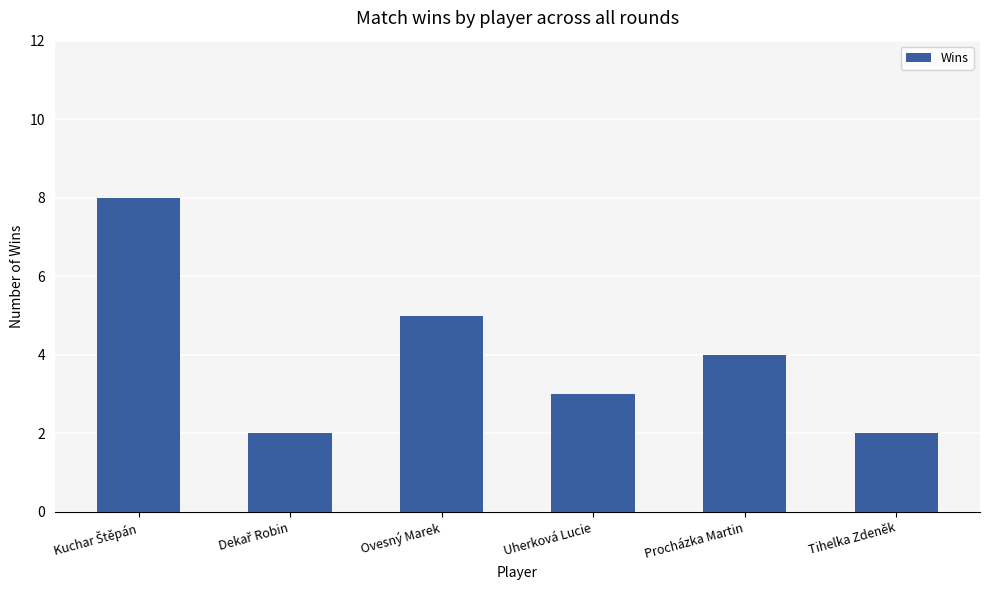

What is the value of the 1st bar from the left?

8